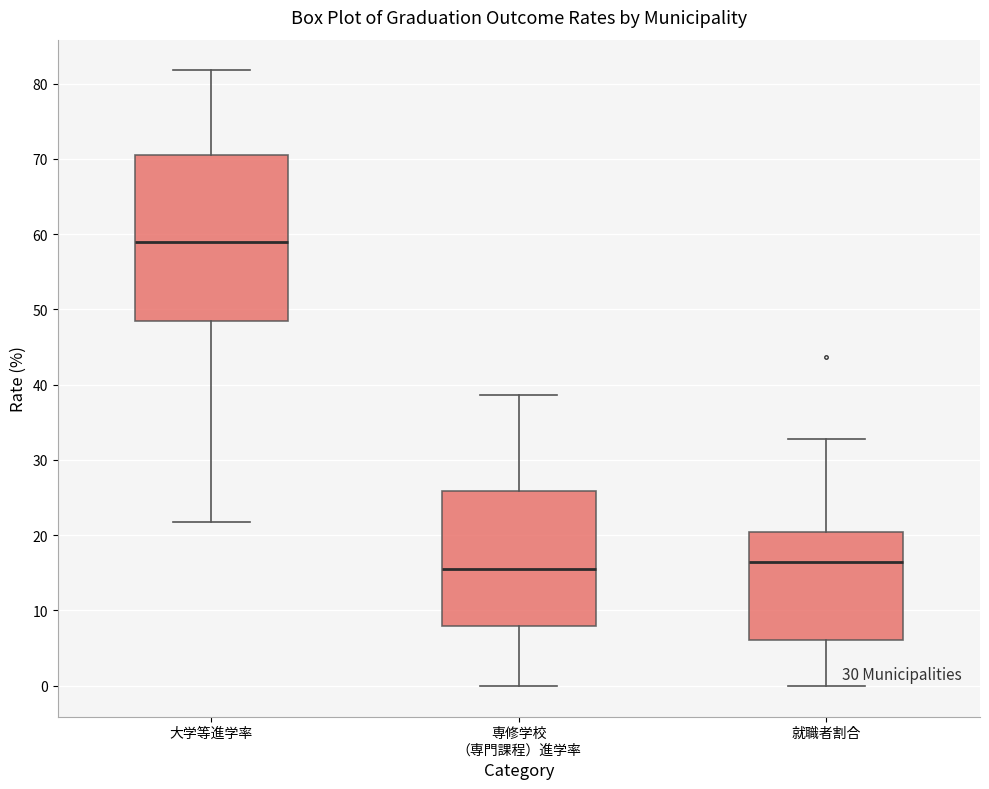

Which box is the tallest, from its lower edge to its upper edge?

大学等進学率